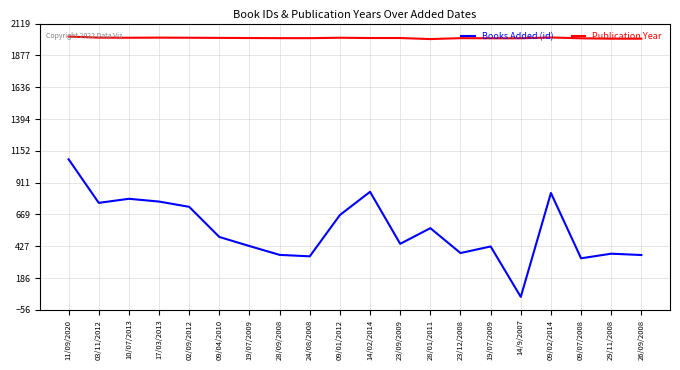

True or false: Publication Year has more than 0 points higher than both neighbors.

True